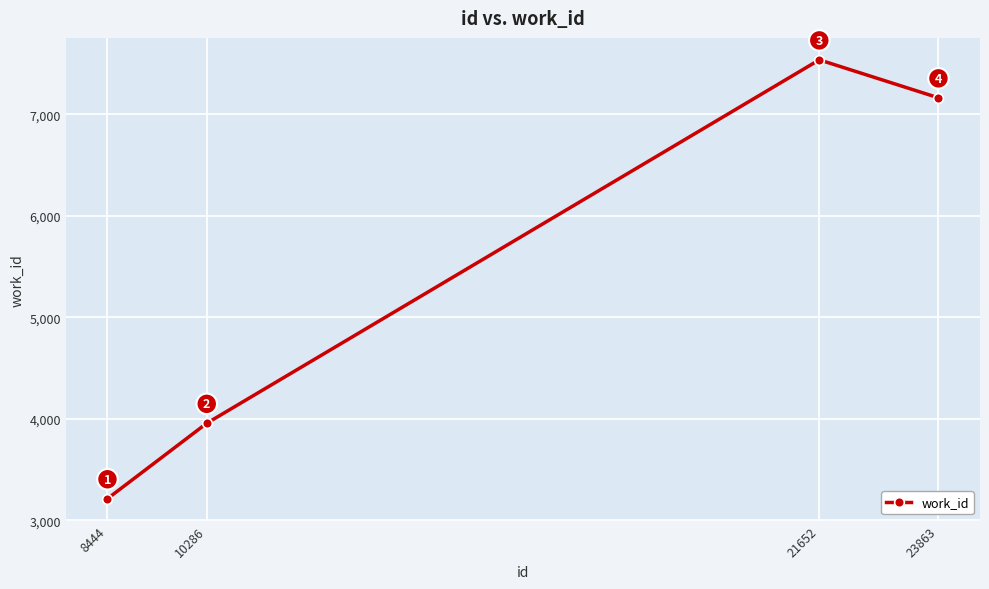

What is the ratio of the value at 10286 to the value at 8444?

1.2